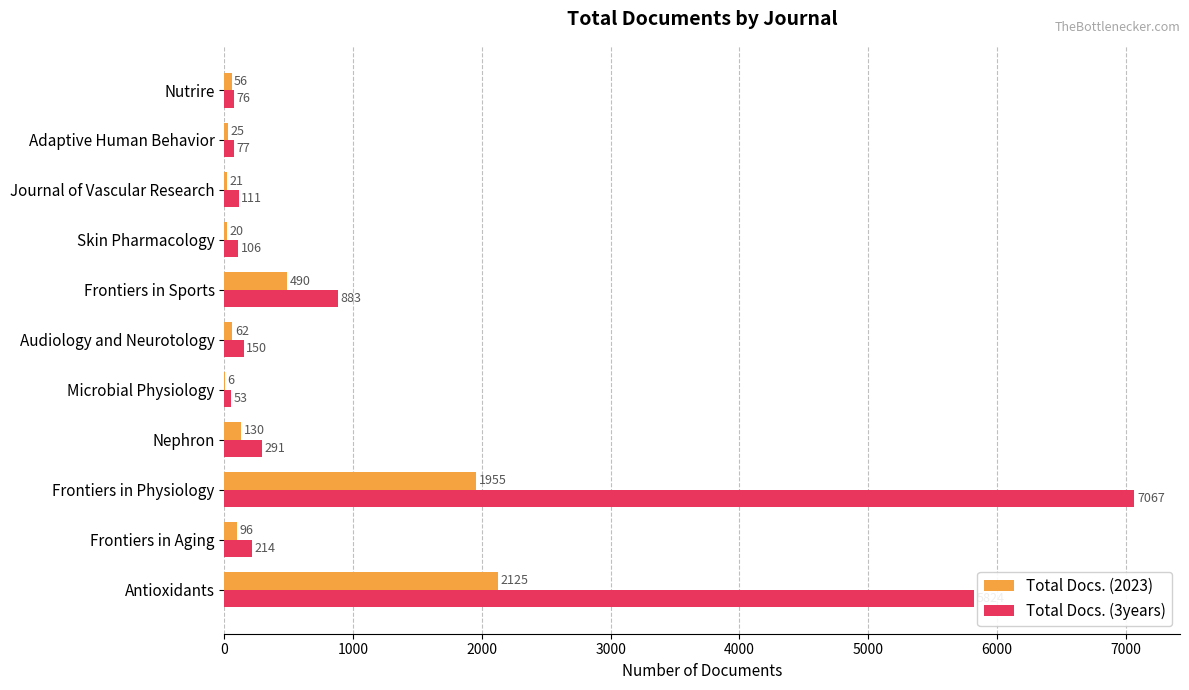

What is the maximum value shown in the chart?

7067